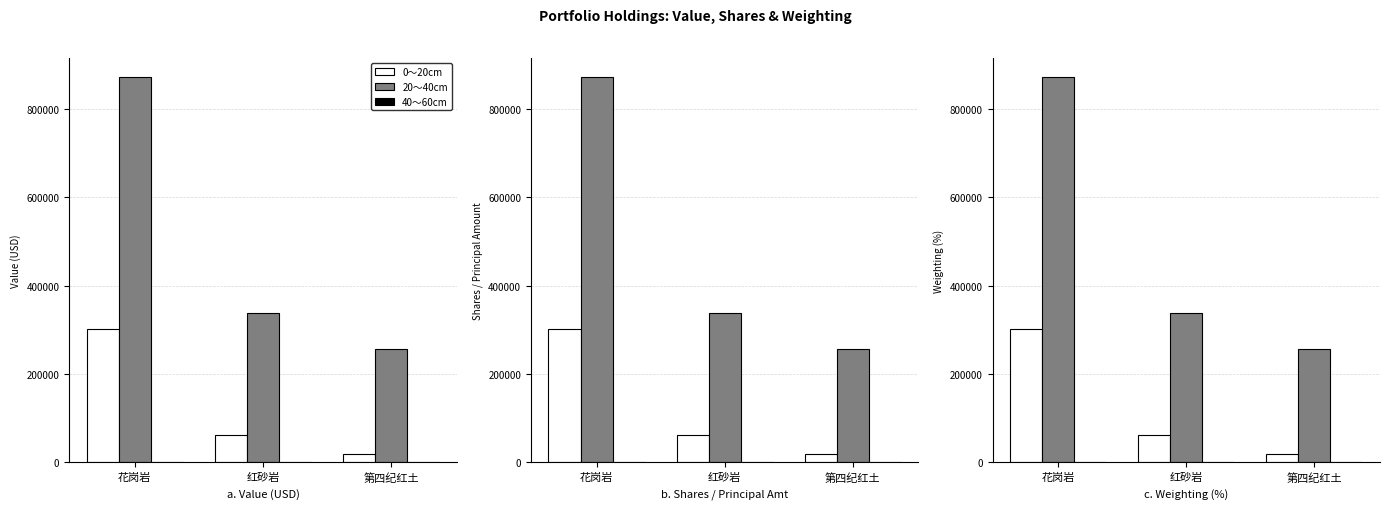

Where does the 20～40cm series first go above 337767?

花岗岩